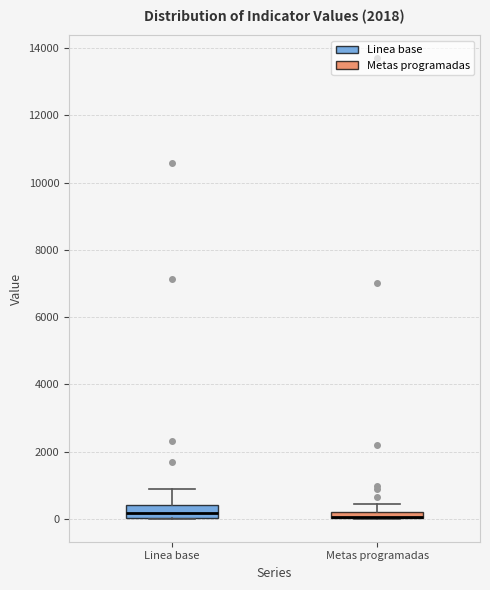

Comparing the boxes themselves (not the whiskers), which one is the tallest?

Linea base